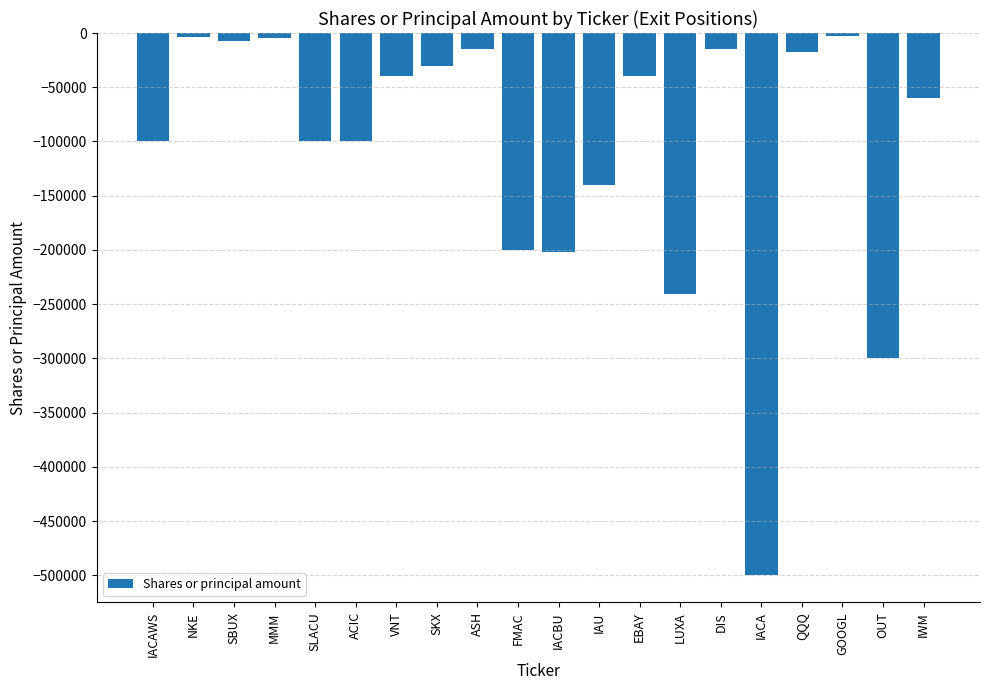

What is the smallest value displayed?

-500000